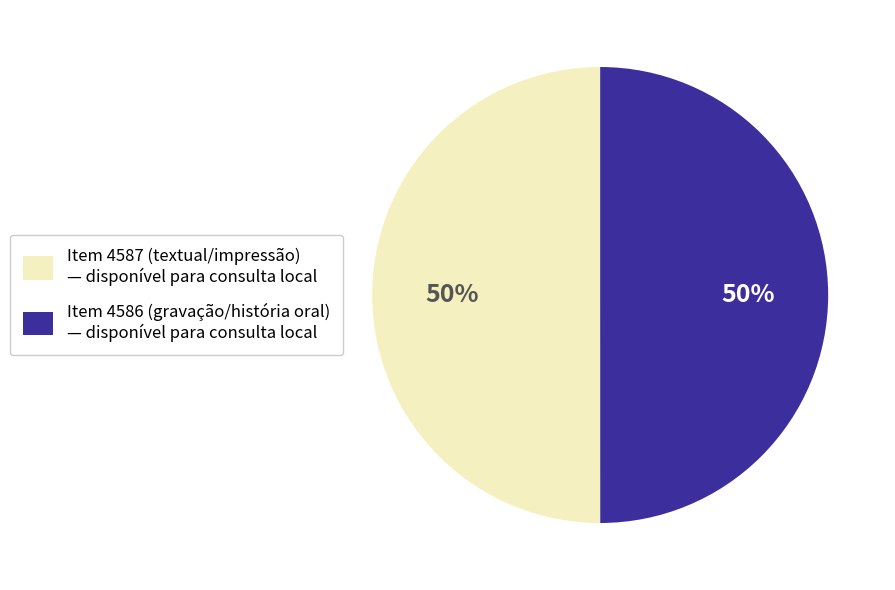

To the nearest percent, what is the average slice percentage?

50%